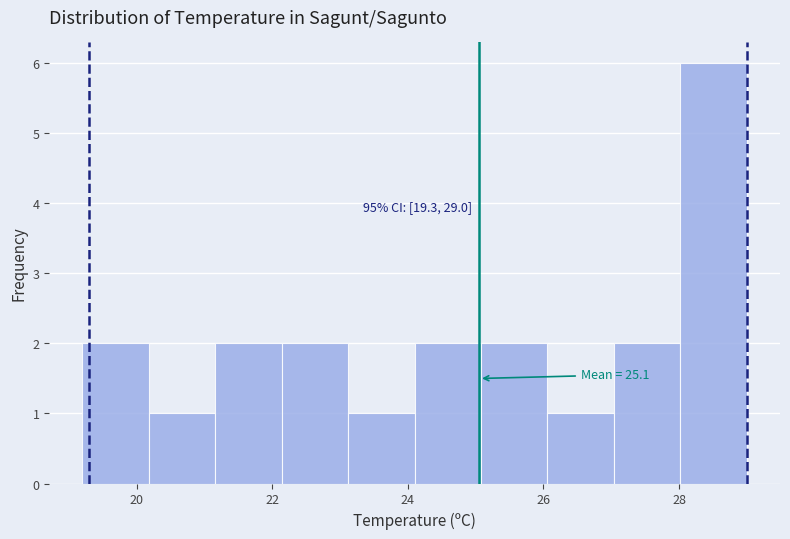

Over which range of the x-axis is the bar tallest?

28.02 to 29.00